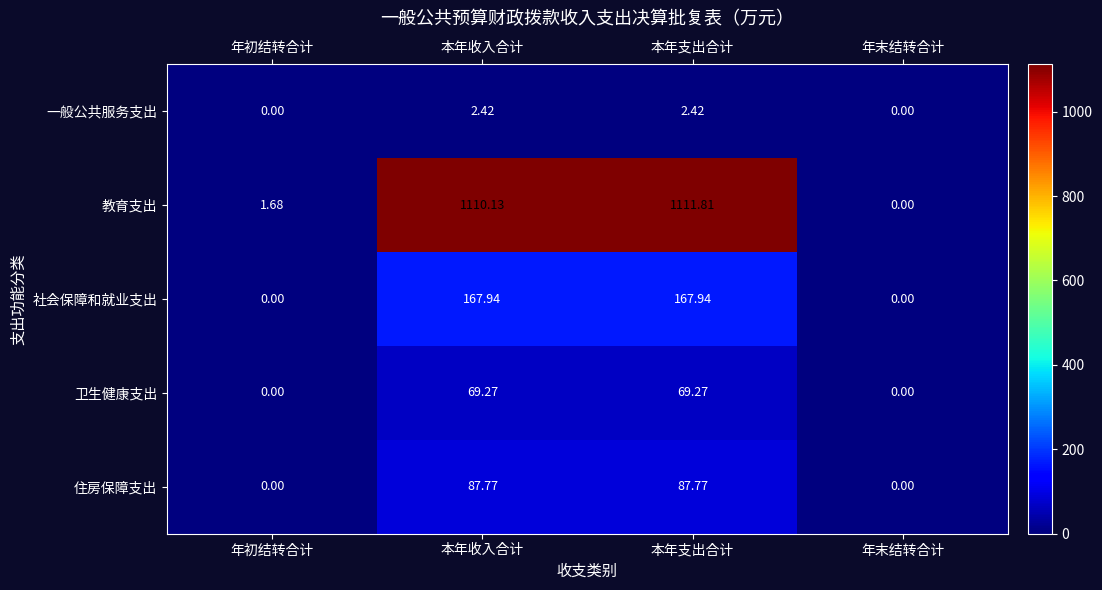

Where does the 教育支出 series first go above 1110?

本年收入合计